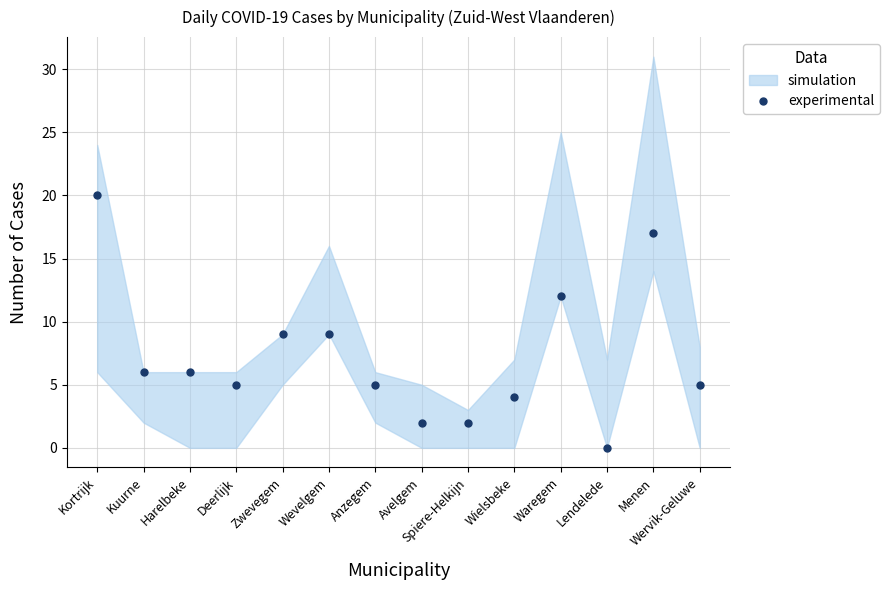

What is the sum of the values at Waregem and Kuurne?

18